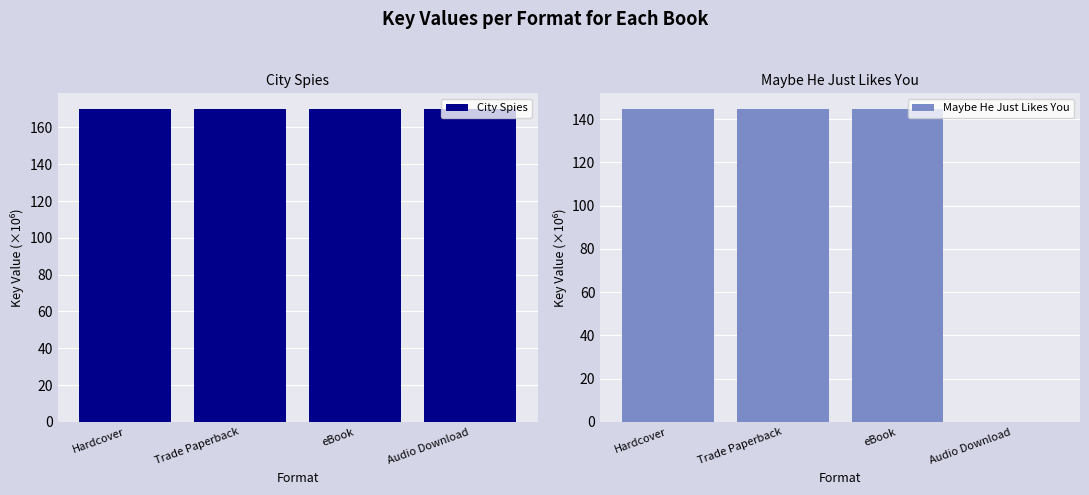

What is the label of the 3rd bar from the left?

eBook